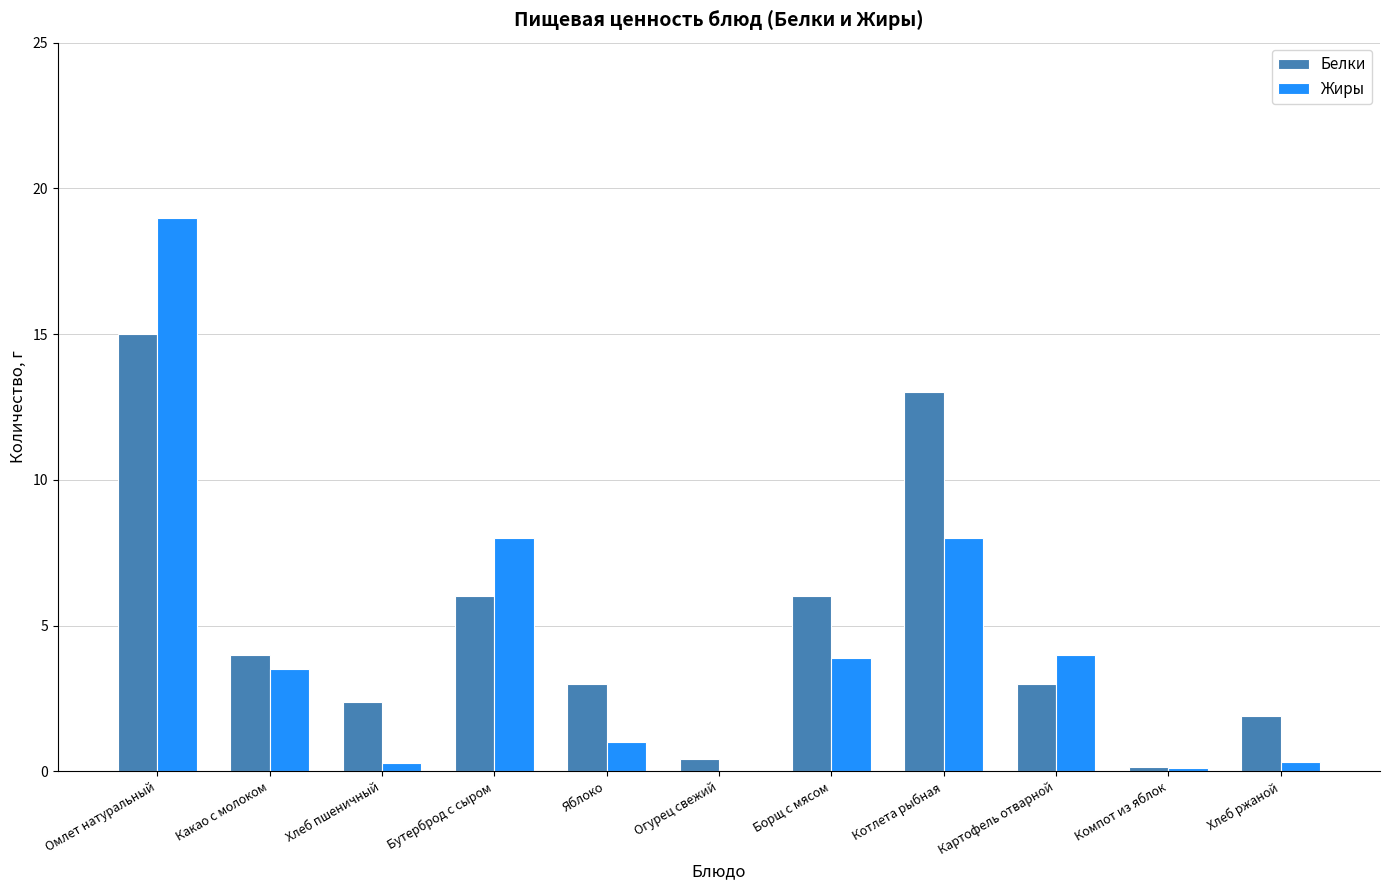

True or false: Белки has a value of 2.4 at Хлеб пшеничный.

True